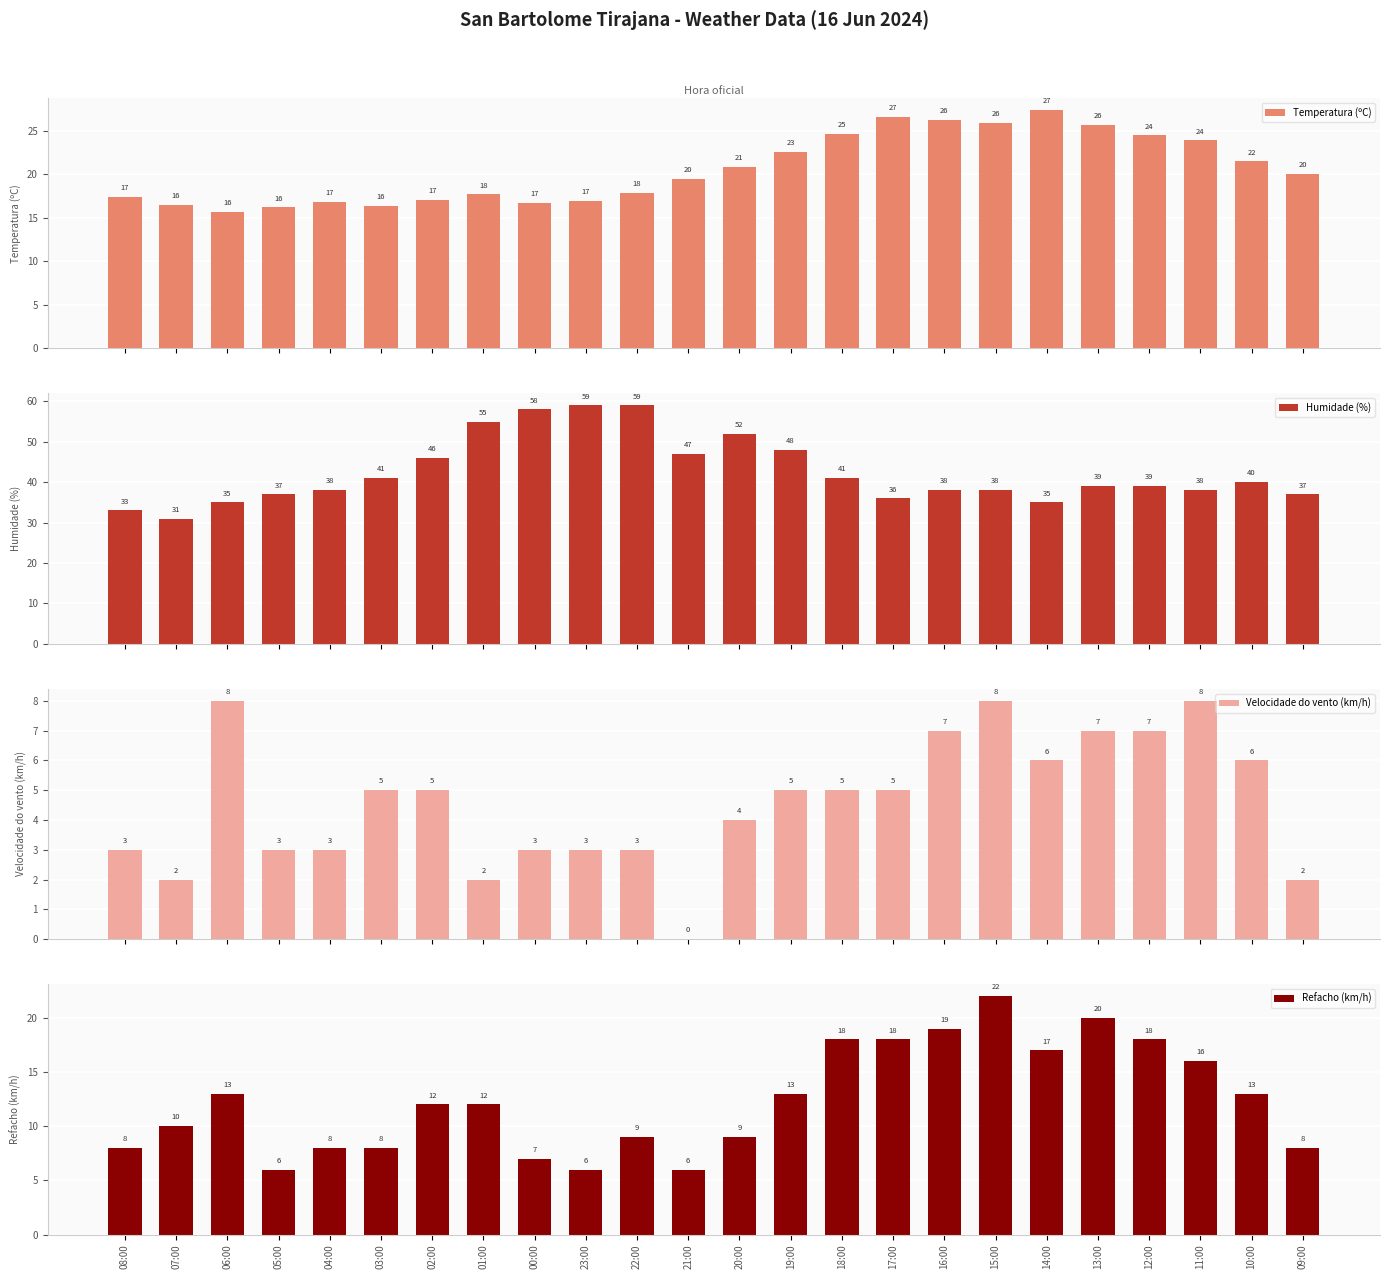

Between 08:00 and 06:00, which series saw the biggest shift?

Velocidade do vento (km/h)